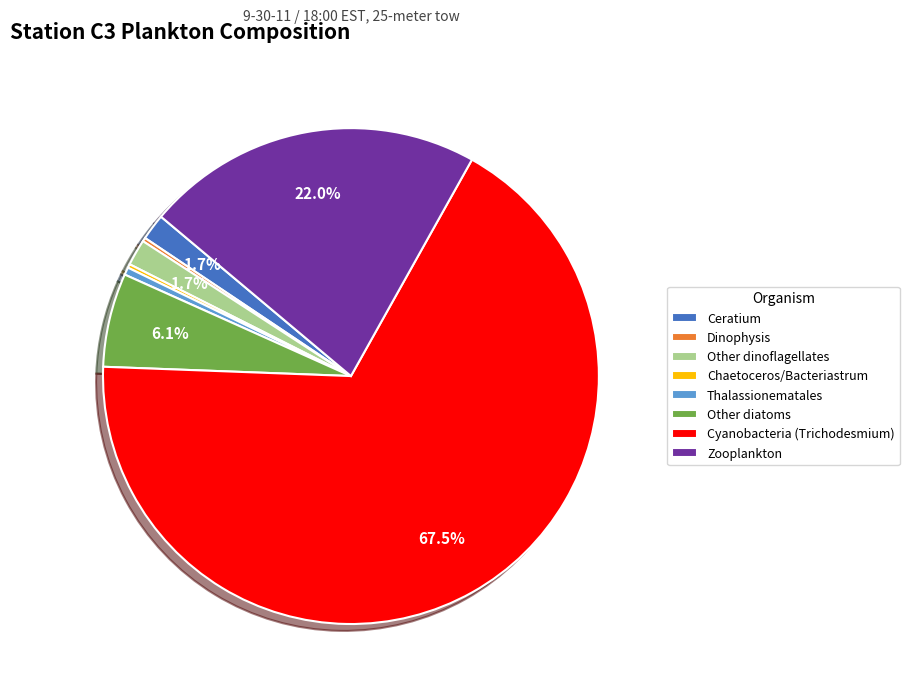

Between Other diatoms and Thalassionematales, which is larger?

Other diatoms